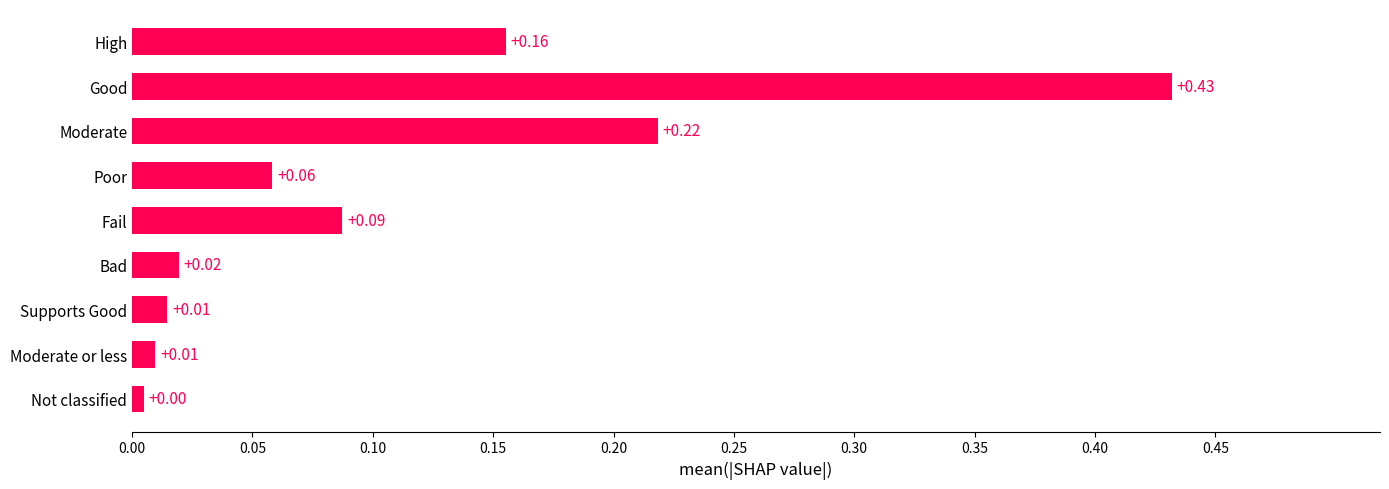

Between Bad and Fail, which is larger?

Fail